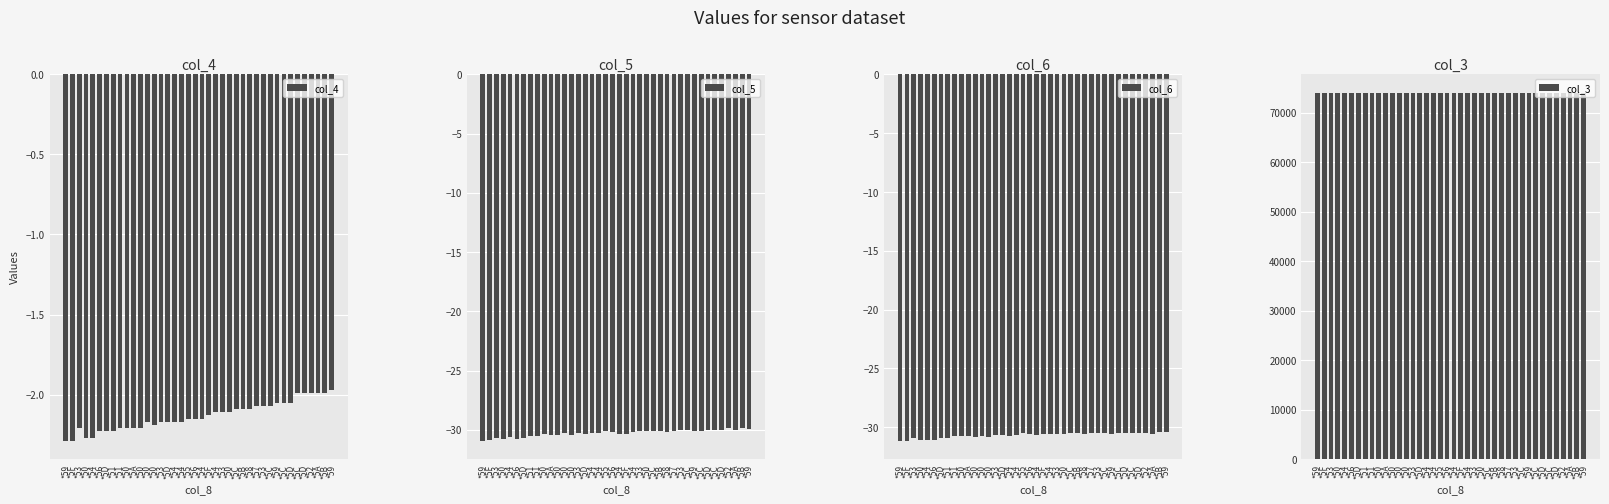

What is the label of the 28th bar from the left?

*58